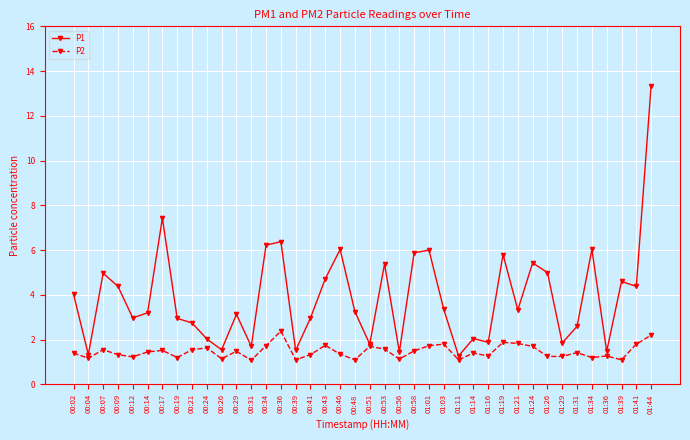

What is the difference between the maximum and minimum values in the P1 series?

12.1